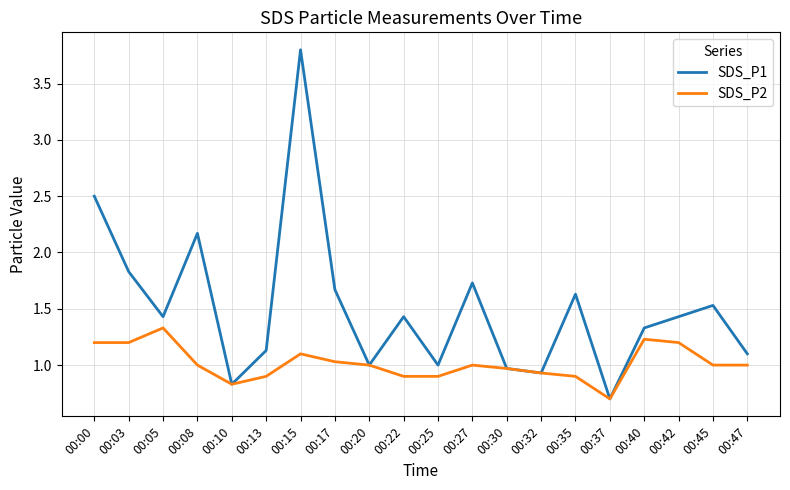

Which series has the widest spread of values?

SDS_P1